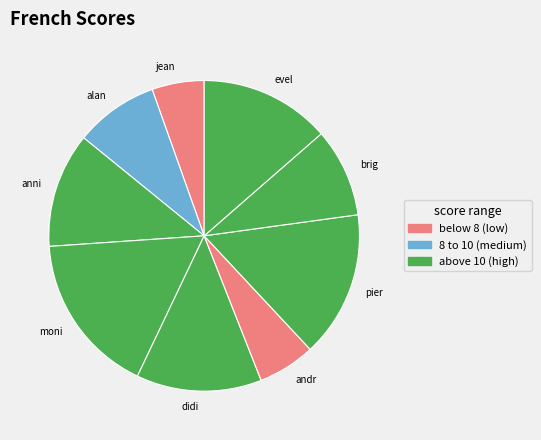

Which has a higher value, brig or anni?

anni